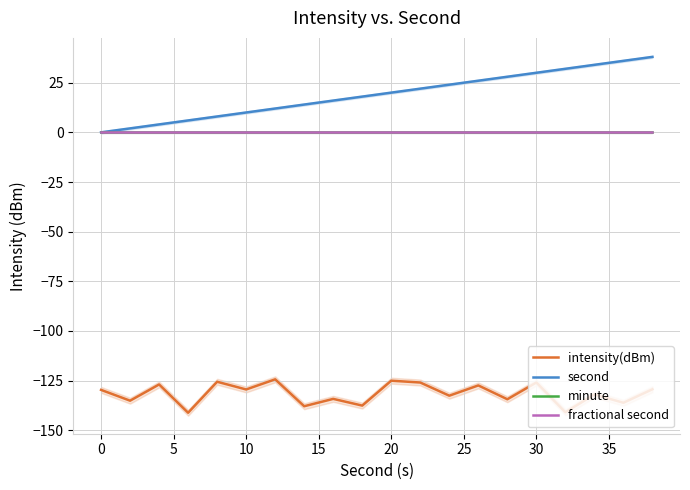

True or false: intensity(dBm) and minute cross at least once.

False